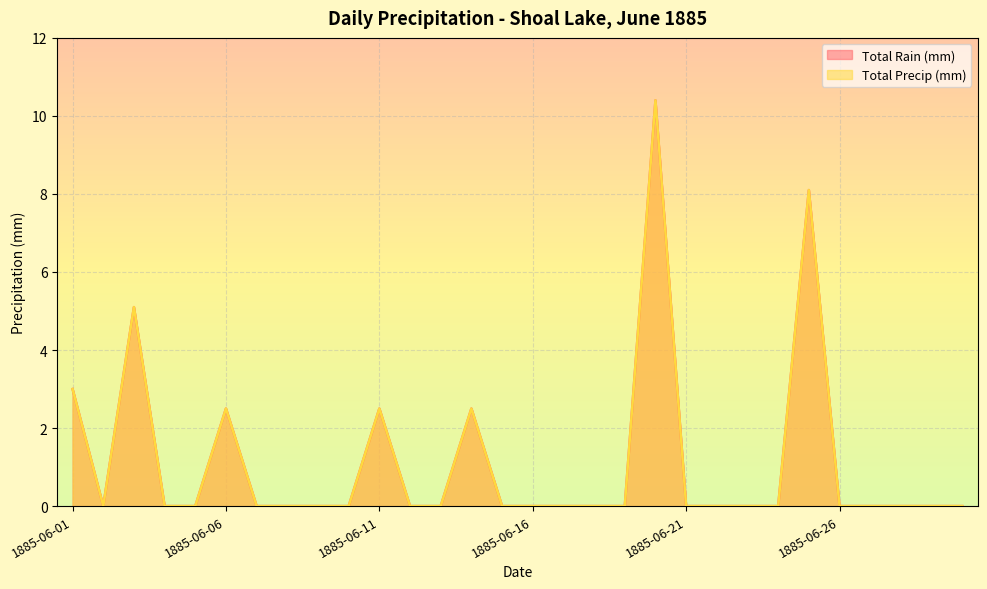

The value of Total Rain (mm) at 1885-06-18 is -6.1. True or false?

False